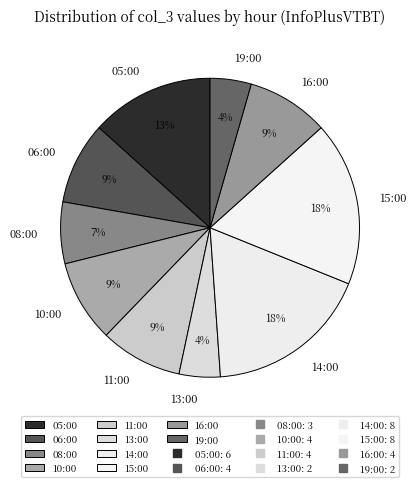

Is there a majority slice in this chart?

No